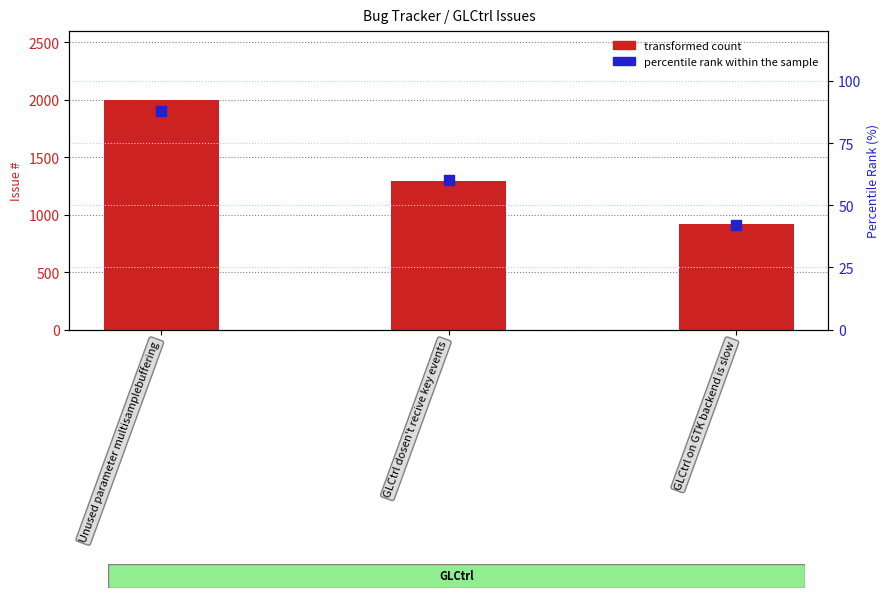

At which category is the sum across all series the highest?

Unused parameter multisamplebuffering